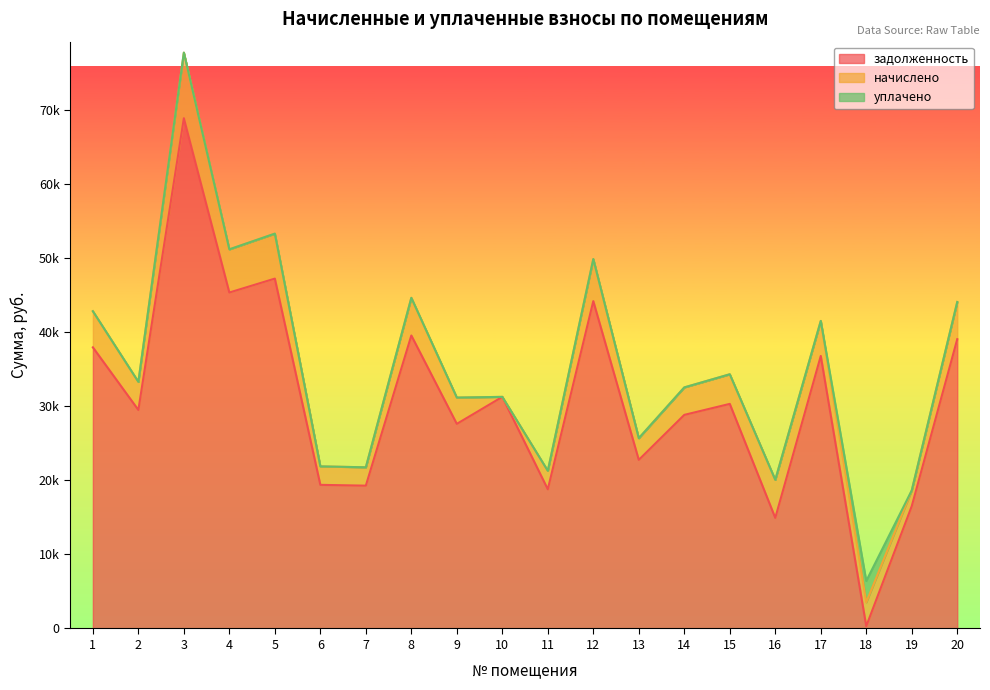

Does the chart display data point markers on the line(s)?

No